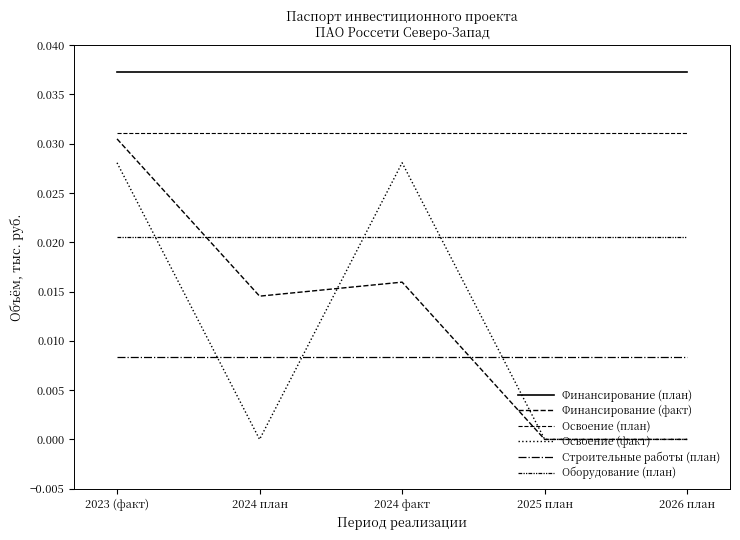

Is this an area chart (filled region under the line)?

No